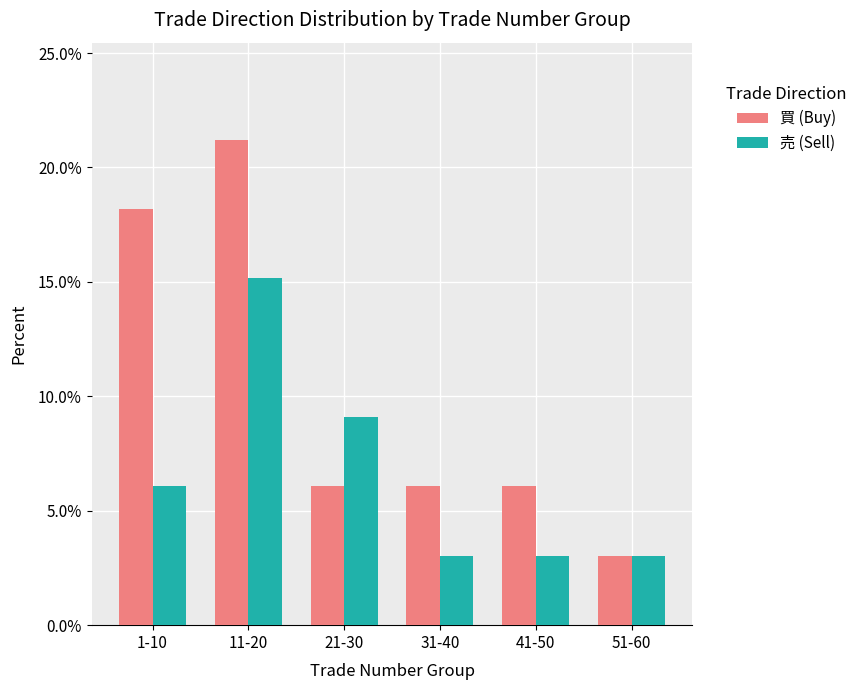

Reading left to right, transcribe all the data shown in this chart.

買 (Buy): 1-10=18.2	11-20=21.2	21-30=6.1	31-40=6.1	41-50=6.1	51-60=3.0
売 (Sell): 1-10=6.1	11-20=15.2	21-30=9.1	31-40=3.0	41-50=3.0	51-60=3.0